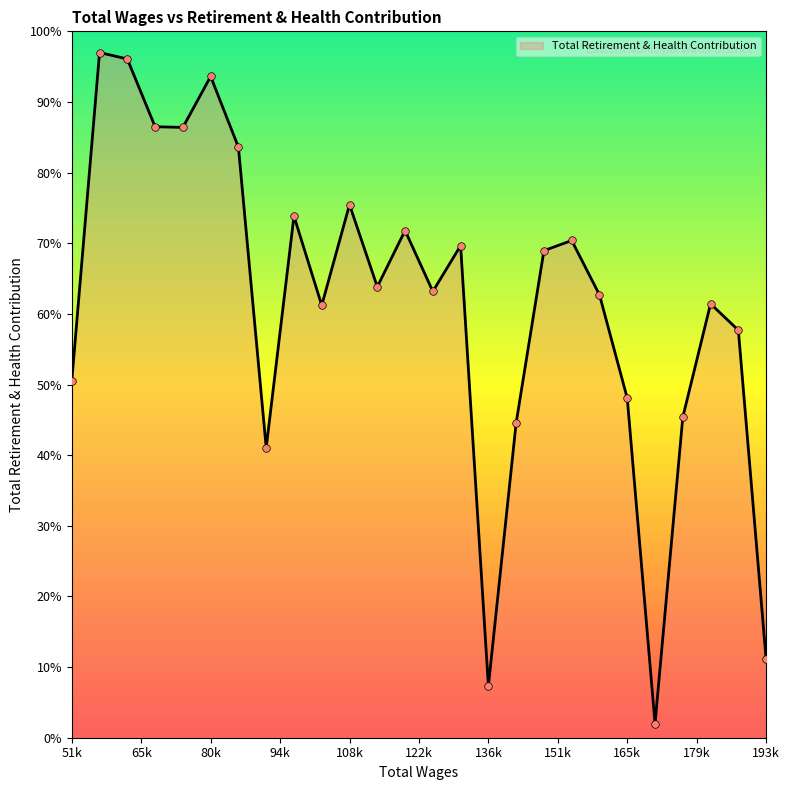

What is the smallest value displayed?

2.0